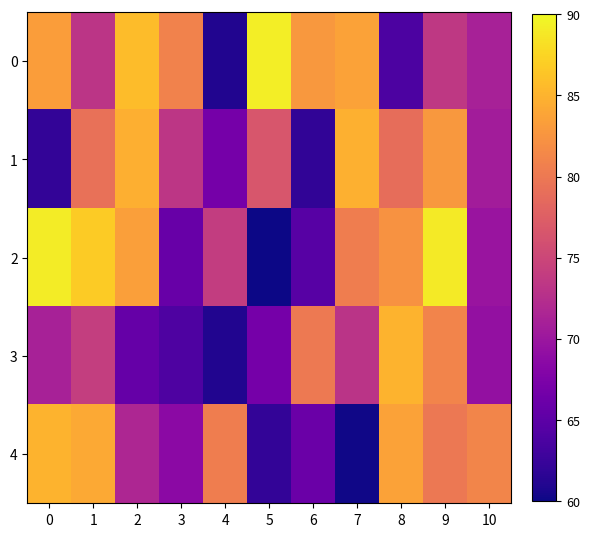

Which series has the widest spread of values?

row_2